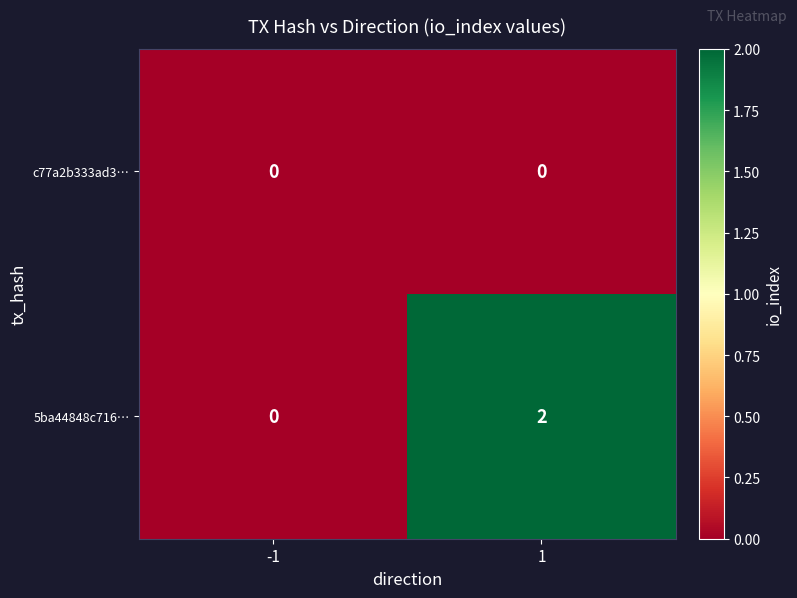

Which series changed the most between -1 and 1?

5ba44848c716…